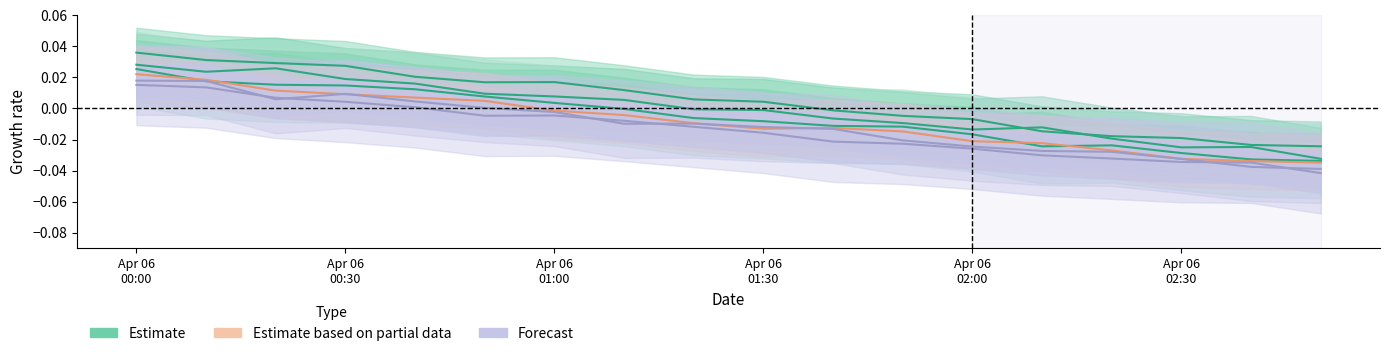

Rank the series by their maximum value, from lowest to highest.

Forecast, Estimate based on partial data, Estimate